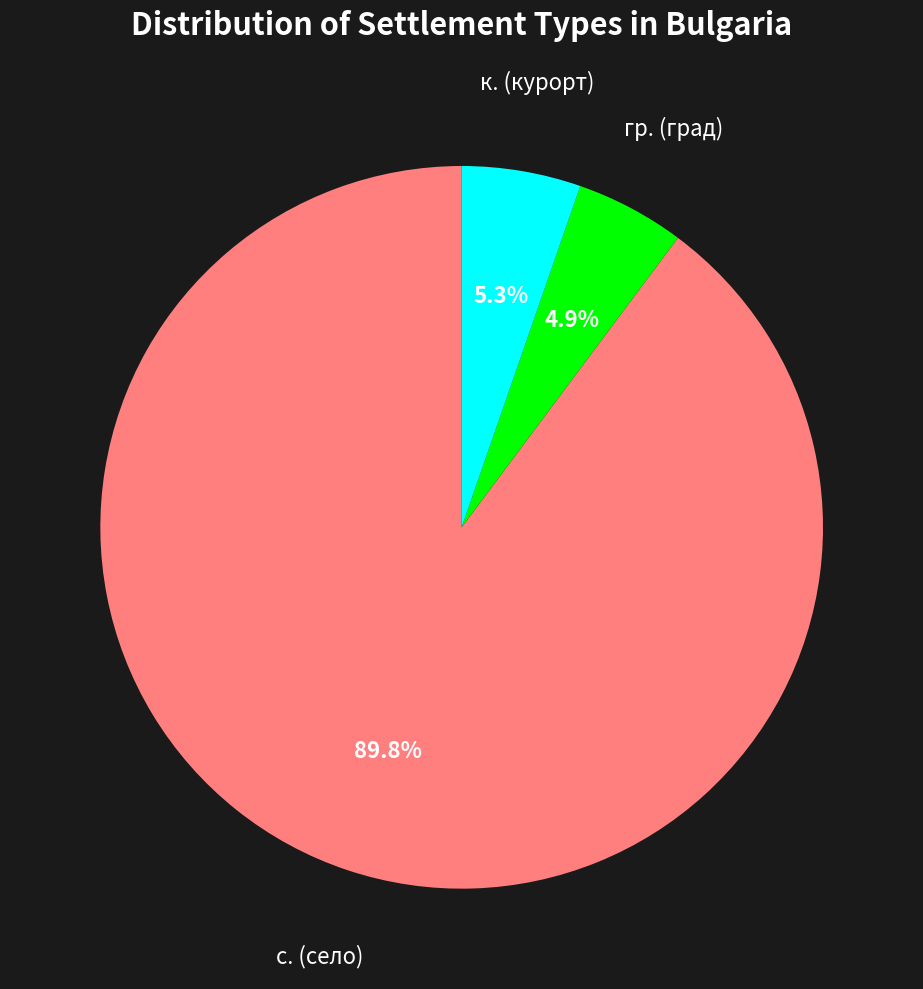

Is there a majority slice in this chart?

Yes